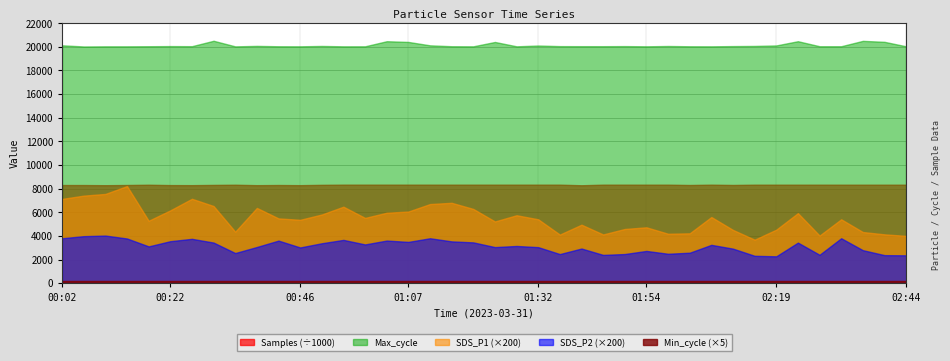

What is the value of the SDS_P2 point at the 38th from the left?

13.9